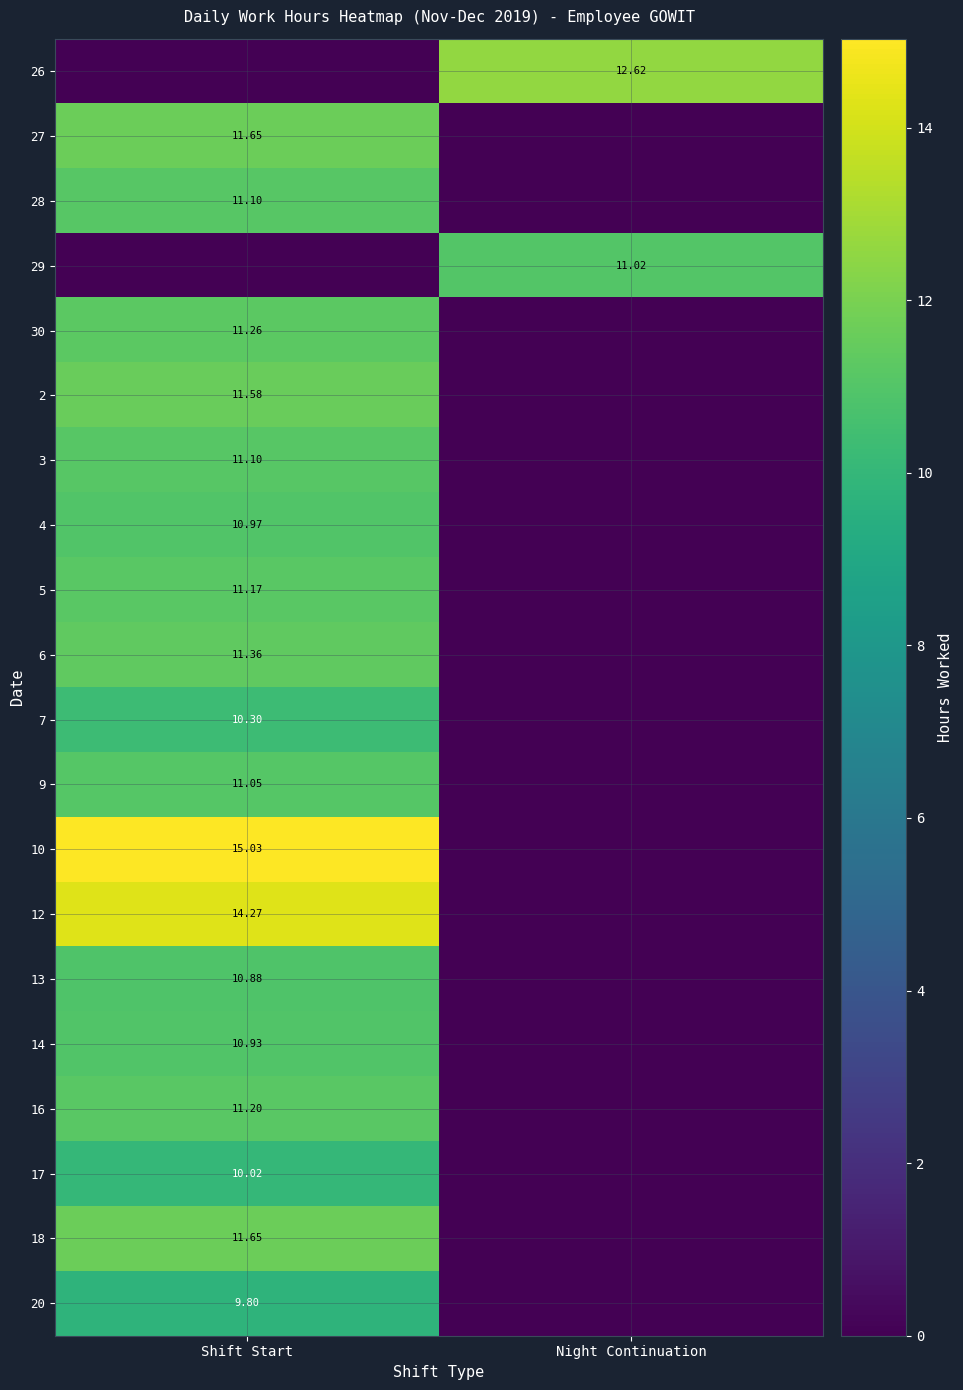

Is the value of 20 at Night Continuation greater than the value of 2 at Shift Start?

No